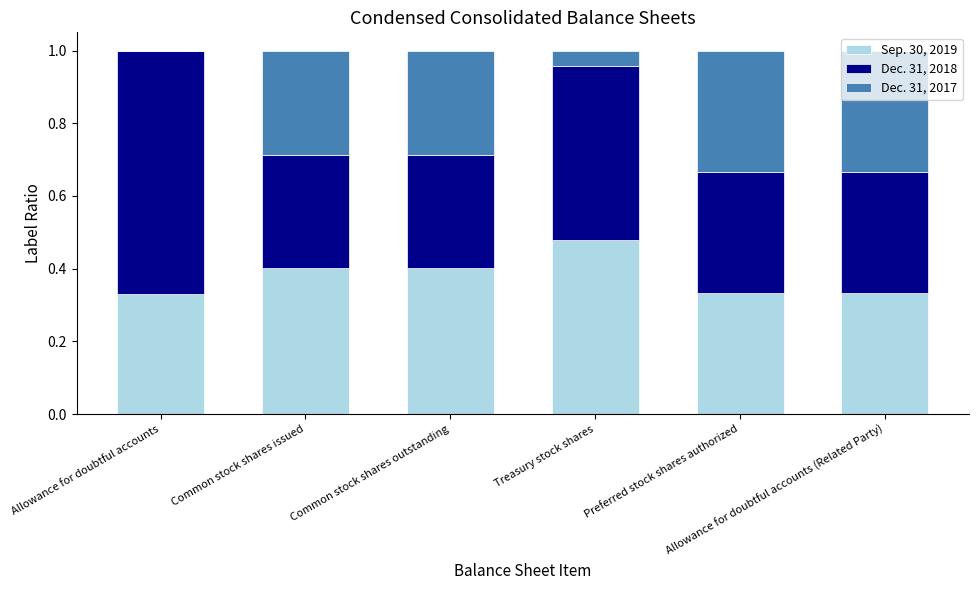

What is the label of the 1st bar from the right?

Allowance for doubtful accounts (Related Party)